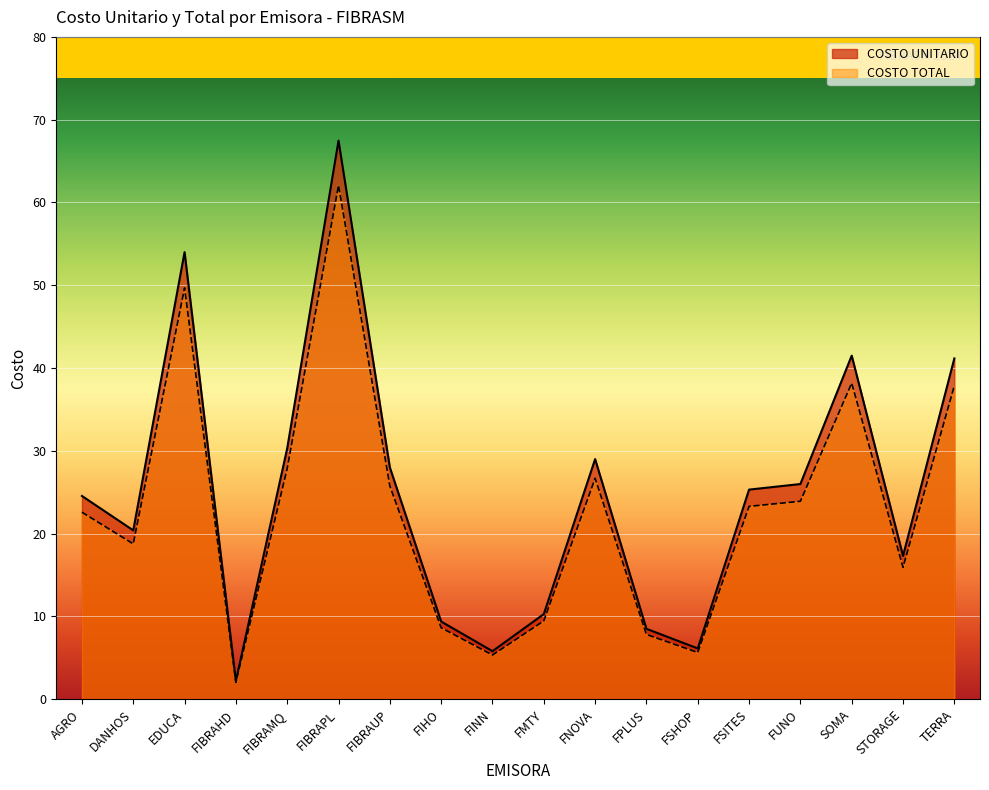

Rank the series at FSITES from highest to lowest value.

COSTO UNITARIO, COSTO TOTAL